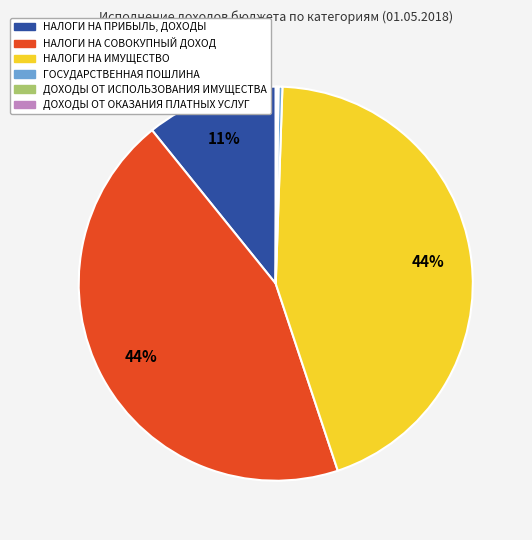

Is there a majority slice in this chart?

No